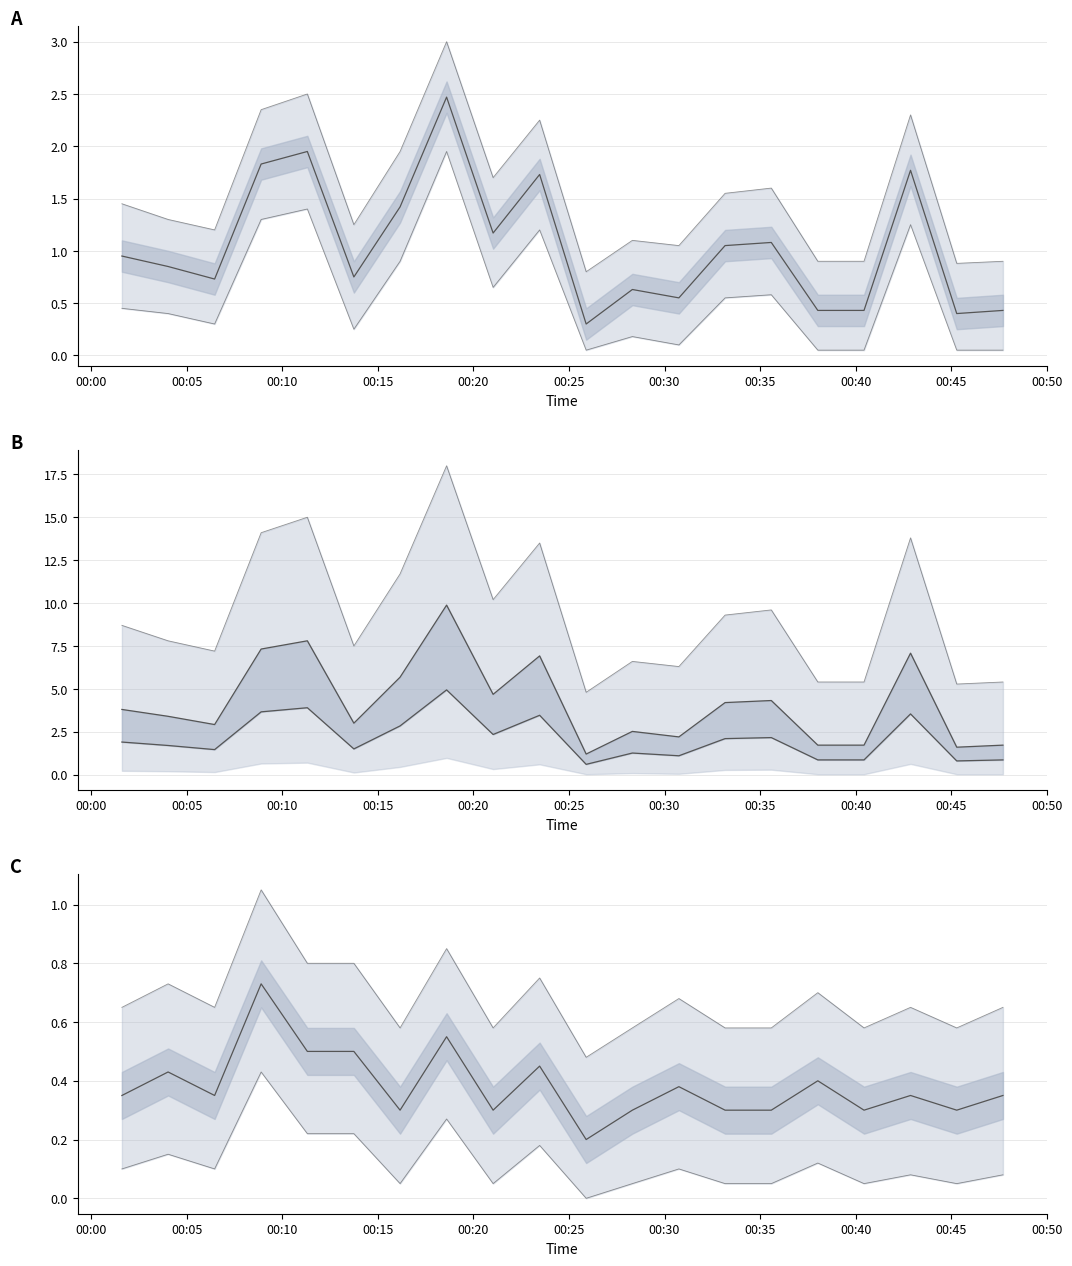

What position from the right is 2022-08-01T00:45:17?

2